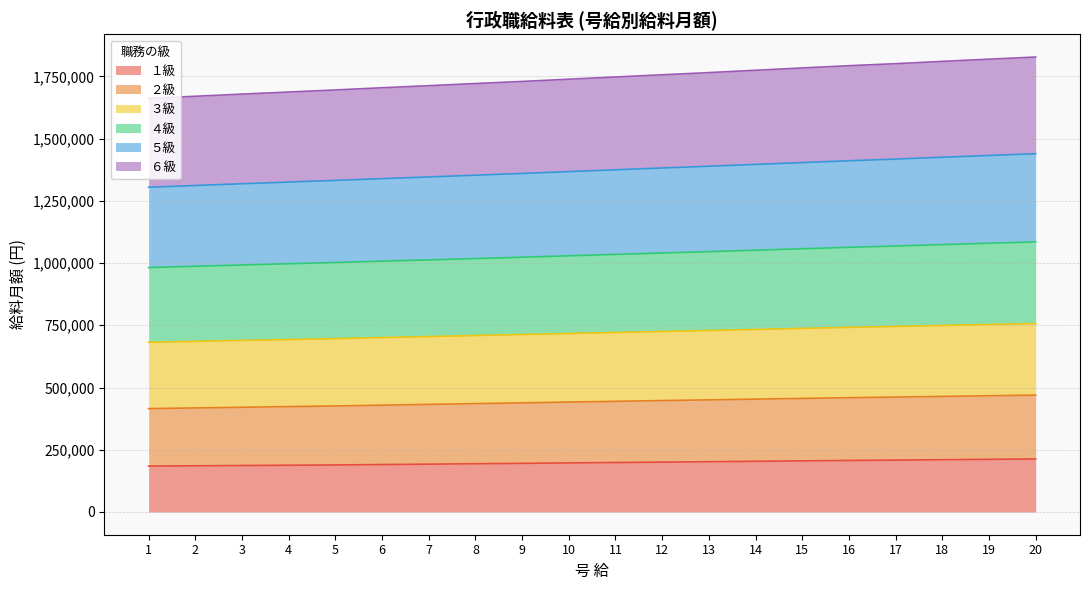

True or false: ２級 and ４級 cross at least once.

False